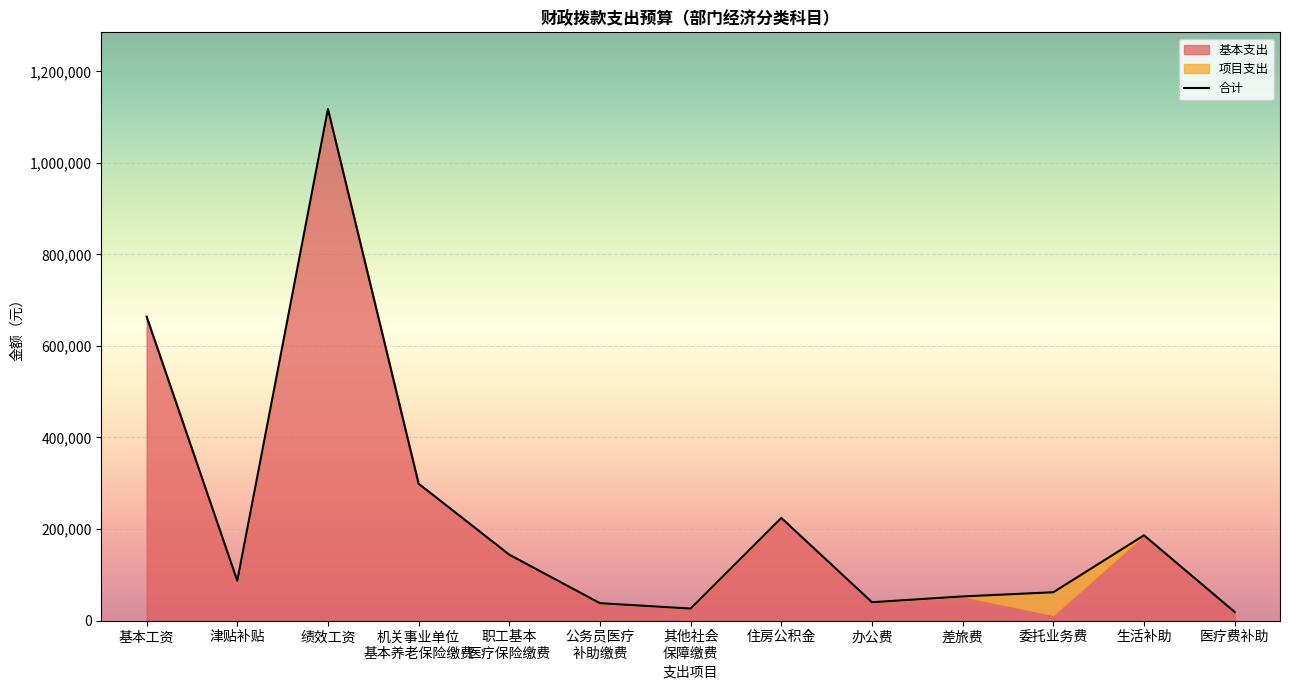

What is the label of the 1st point from the left?

基本工资